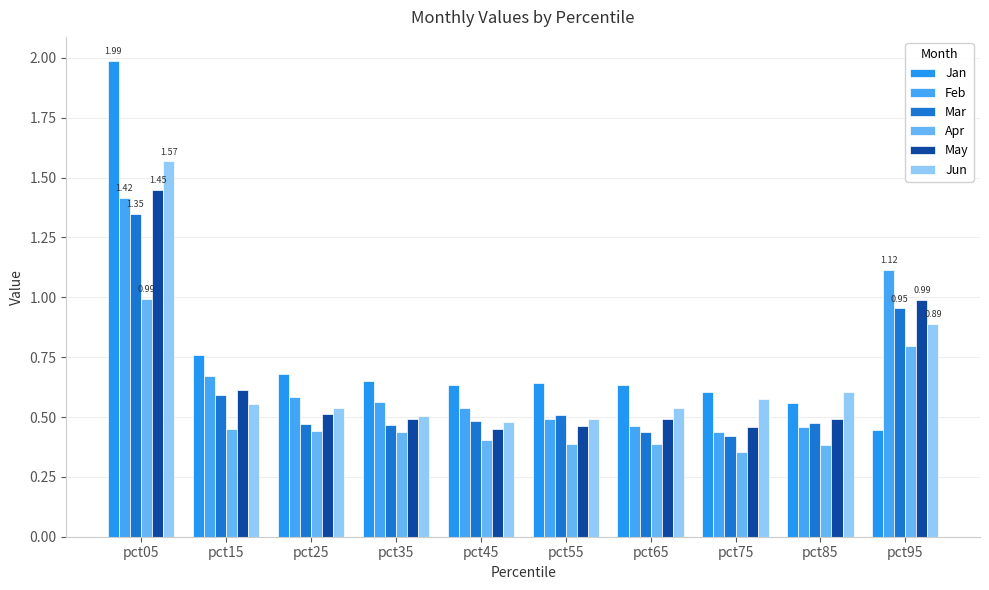

What is the difference between the May values at pct45 and pct25?

0.1